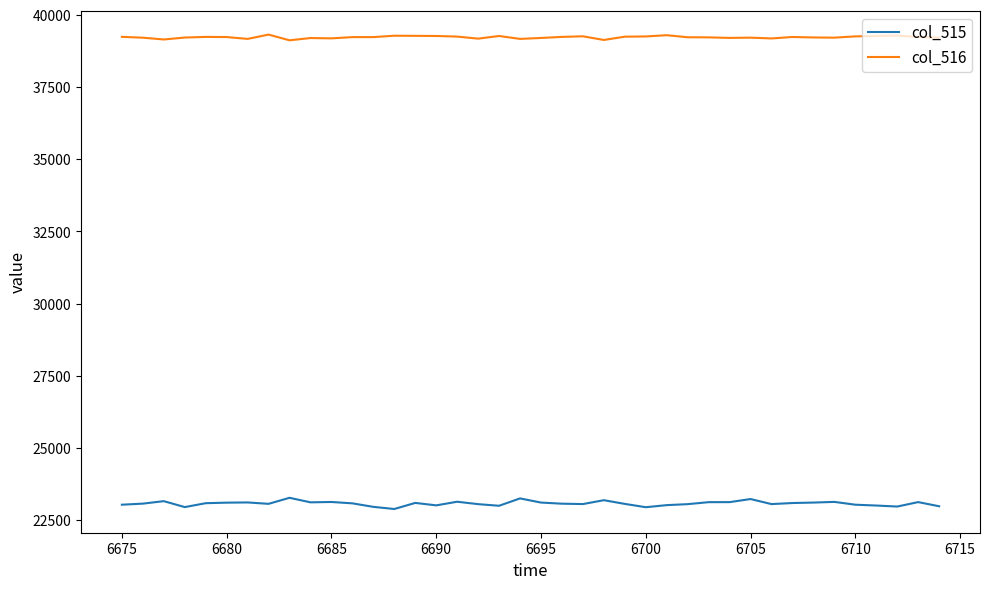

What is the maximum value for col_516?

39320